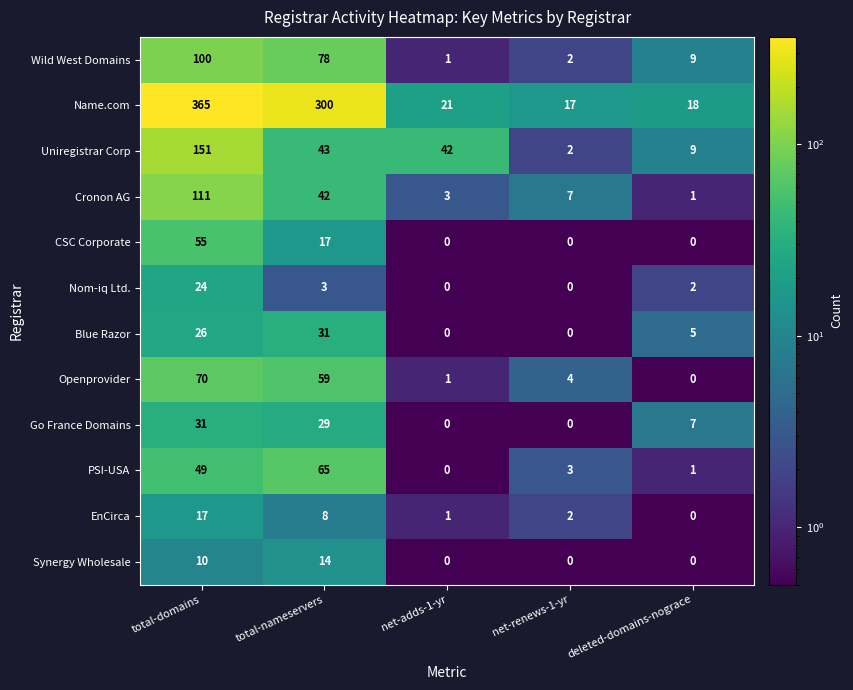

What is the greatest value displayed?

365